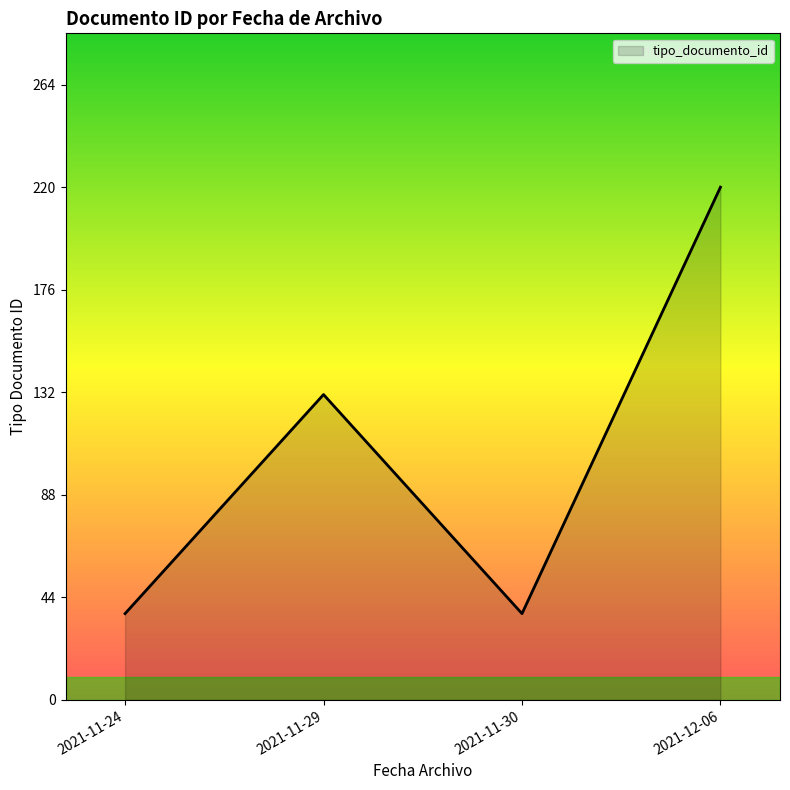

What is the ratio of the value at 2021-12-06 to the value at 2021-11-24?

5.9